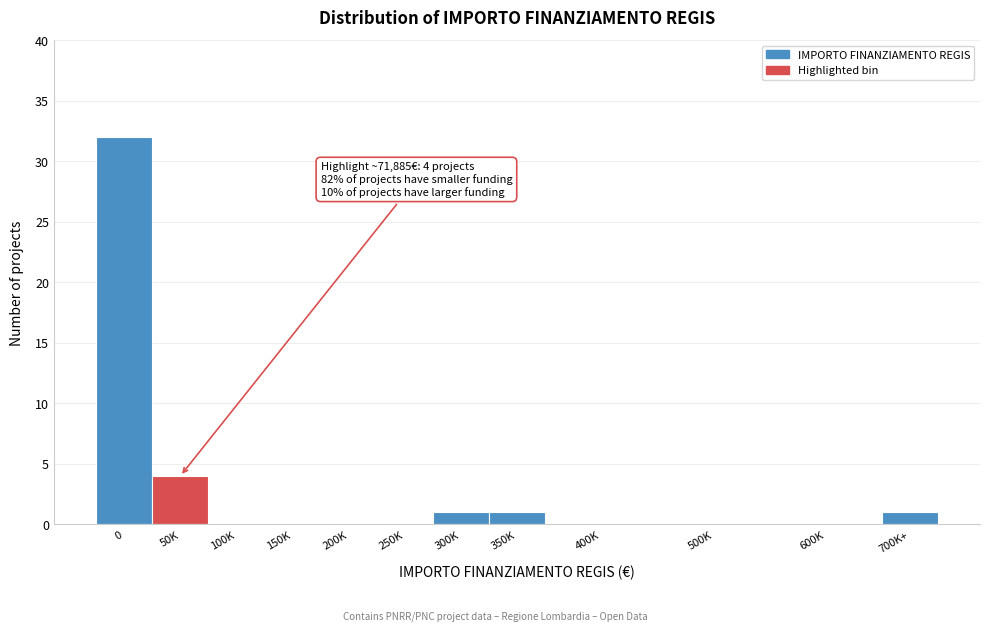

Reading right to left, list all the values displayed in this chart.

700K+=1	600K=0	500K=0	400K=0	350K=1	300K=1	250K=0	200K=0	150K=0	100K=0	50K=4	0=32